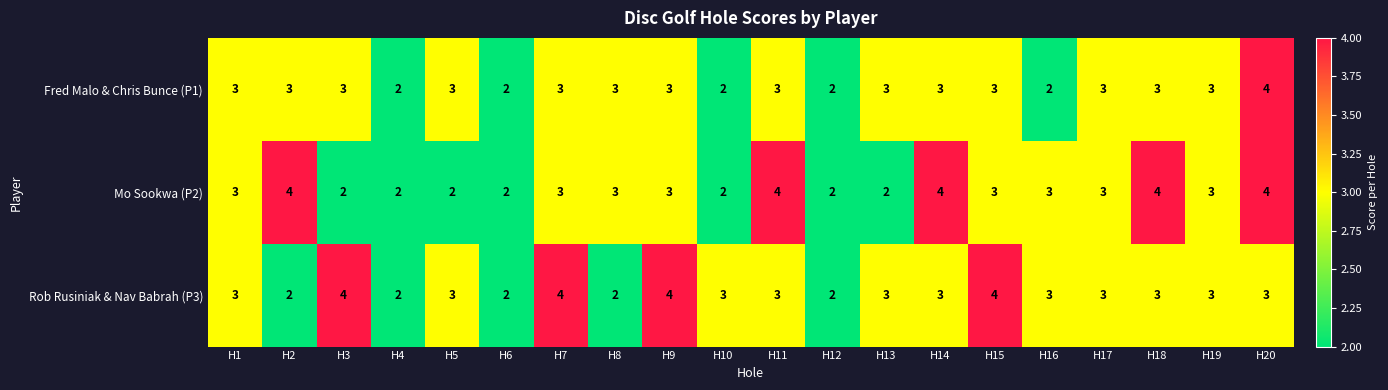

What value does the Rob Rusiniak & Nav Babrah (P3) series have at H1?

3